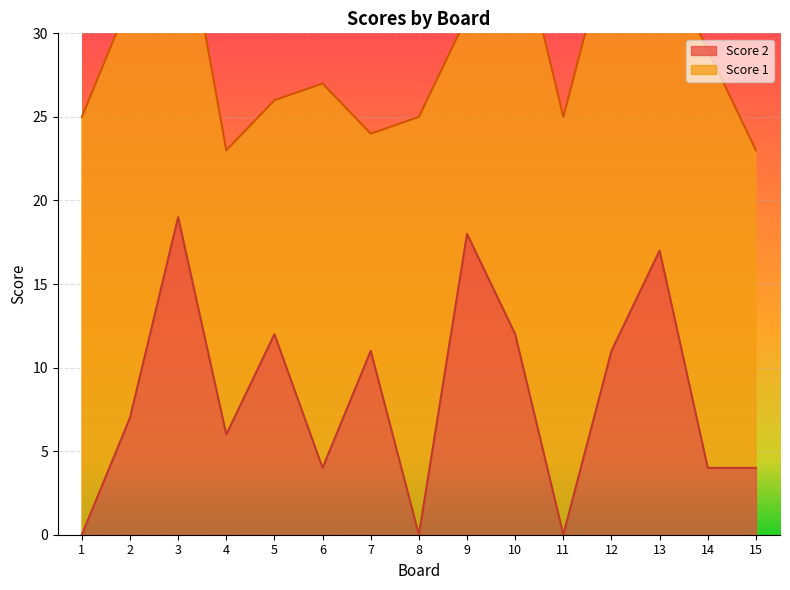

What is the sum of all values?

125